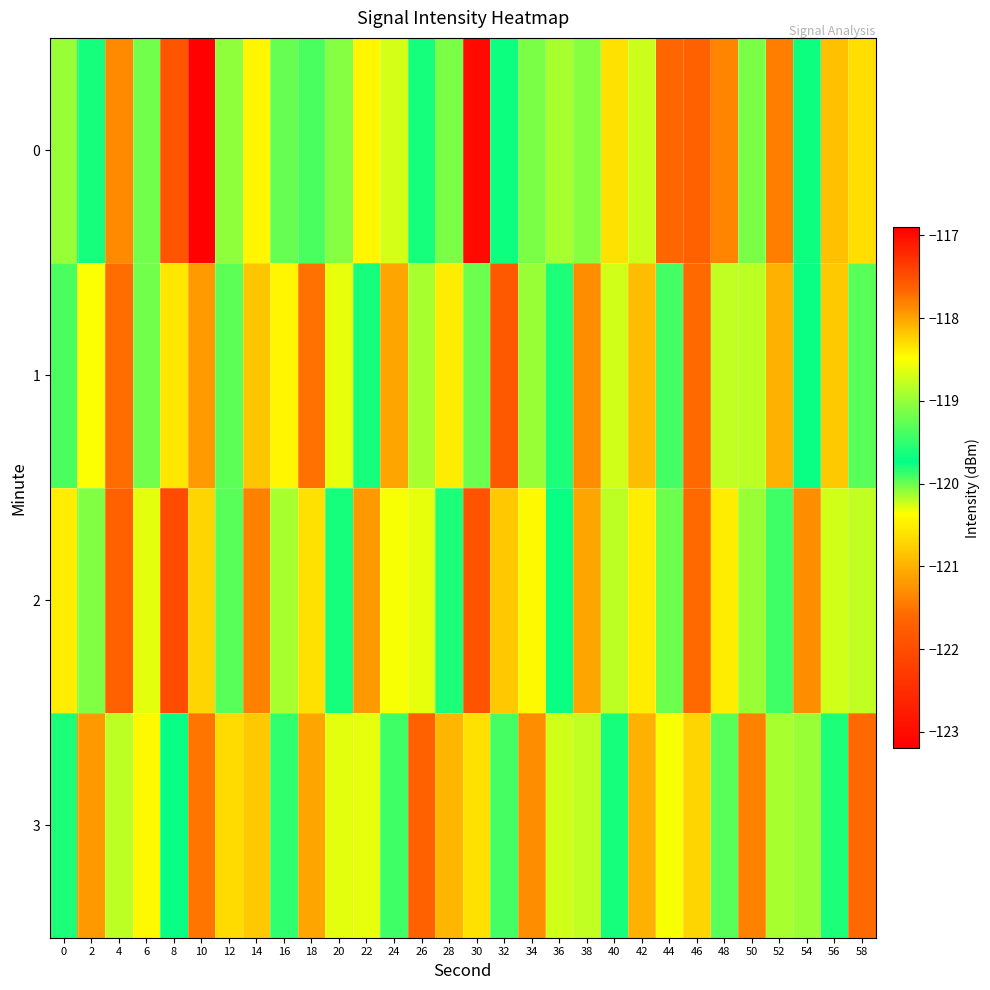

Rank the series at 28 from lowest to highest value.

1, 0, 2, 3